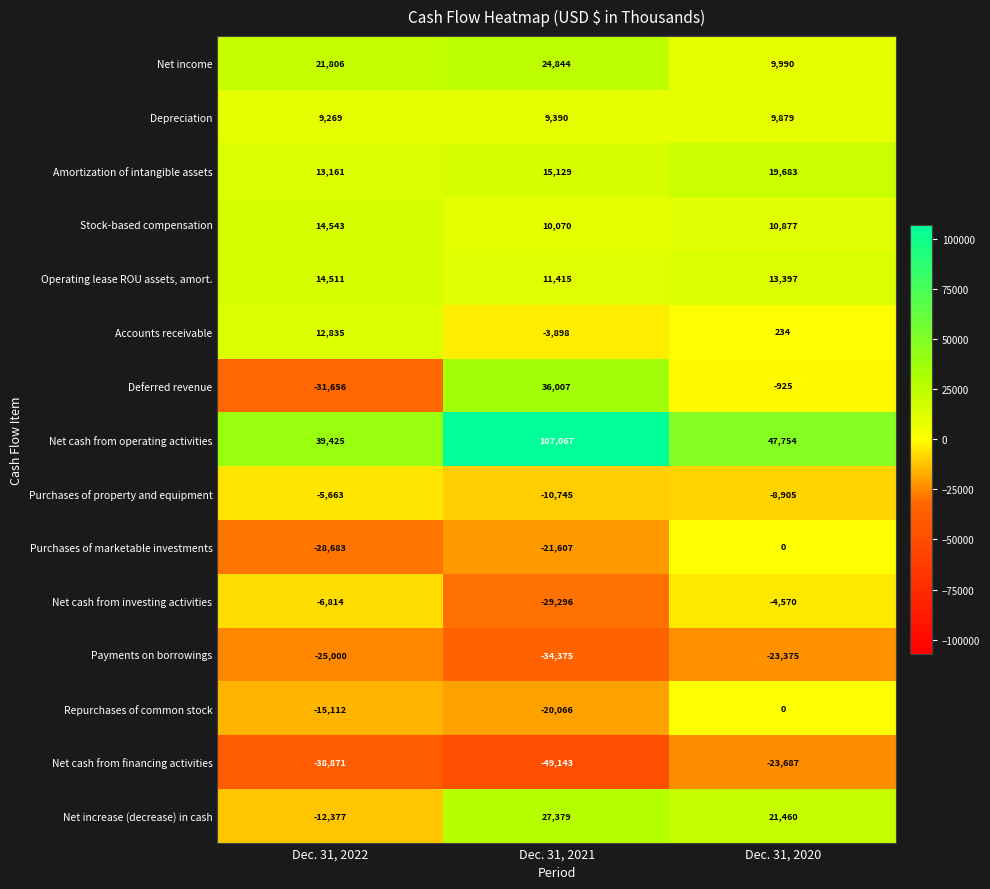

What is the spread (max minus min) of values at Dec. 31, 2022?

78296